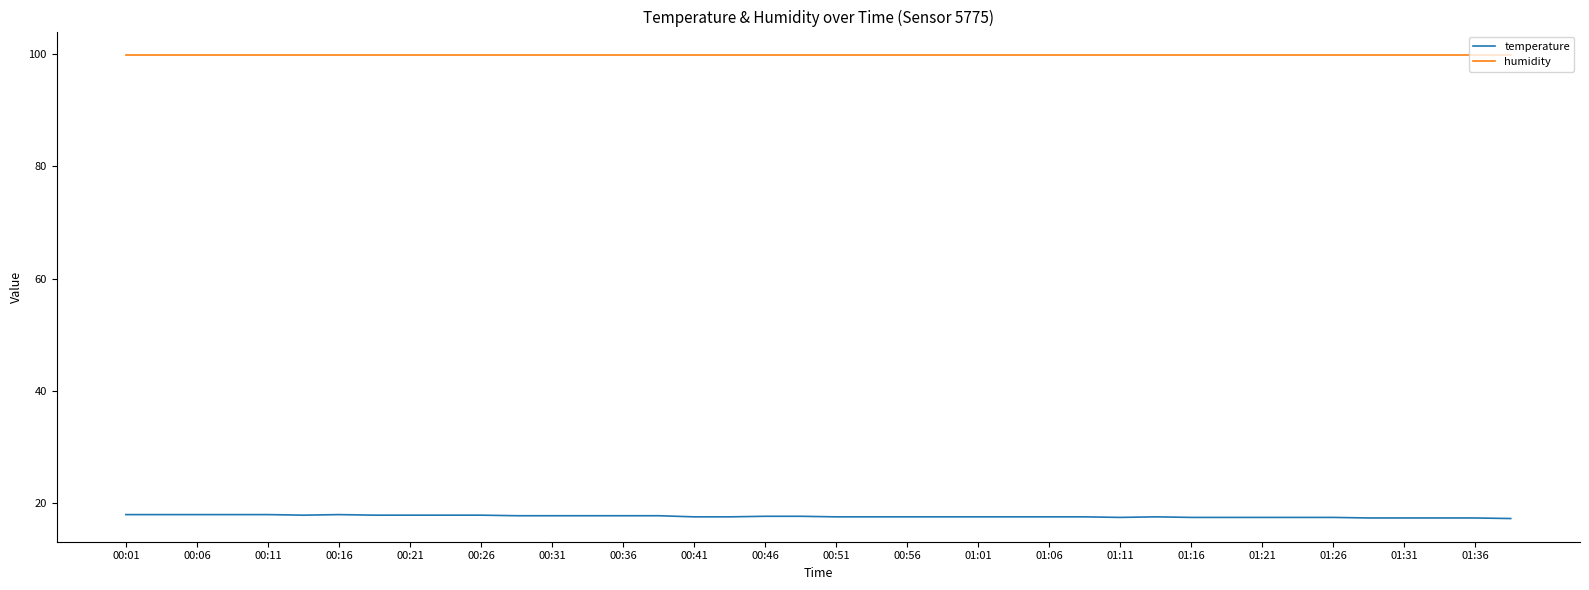

True or false: temperature and humidity intersect in this chart.

False